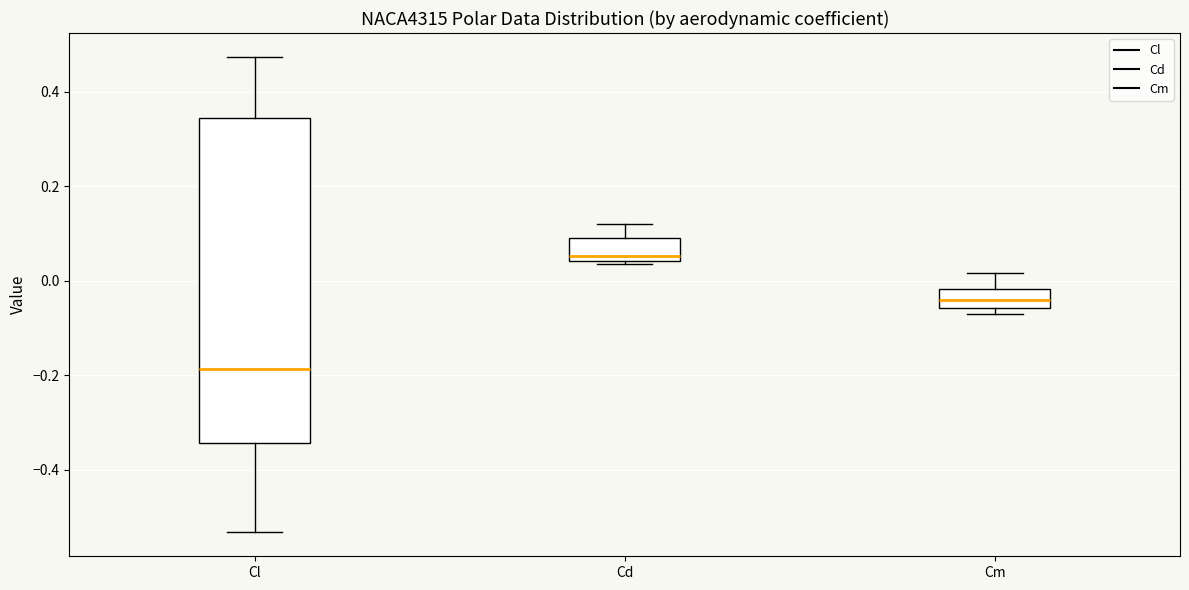

Reading left to right, transcribe this box plot: for each box, give where its median line is, the range the box spans, and where its two whiskers end, as read against the y-axis. The values are not printed on the chart, so give them approximately, as read against the axis.

Cl: median -0.18, box -0.34 to 0.34, whiskers -0.54 to 0.48
Cd: median 0.06, box 0.04 to 0.08, whiskers 0.04 to 0.12
Cm: median -0.04, box -0.06 to -0.02, whiskers -0.08 to 0.02